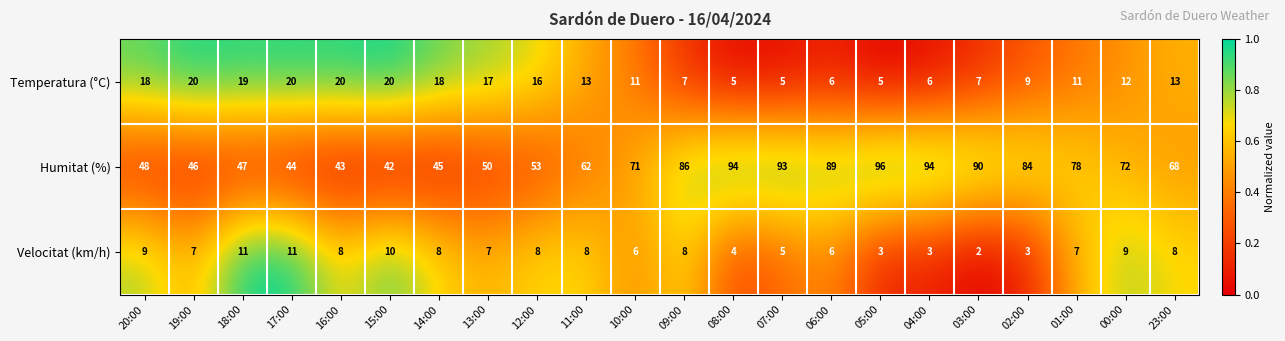

What is the difference between the maximum and minimum values in the Velocitat (km/h) series?

9